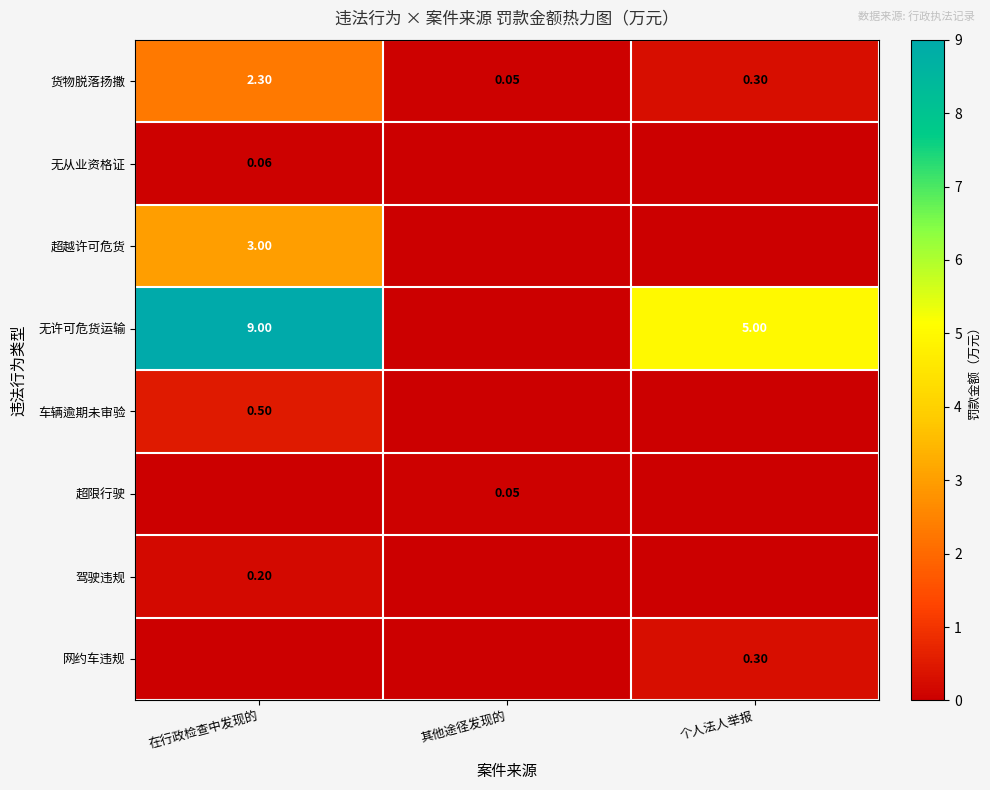

What is the sum of the 货物脱落扬撒 values at 个人法人举报 and 在行政检查中发现的?

2.6